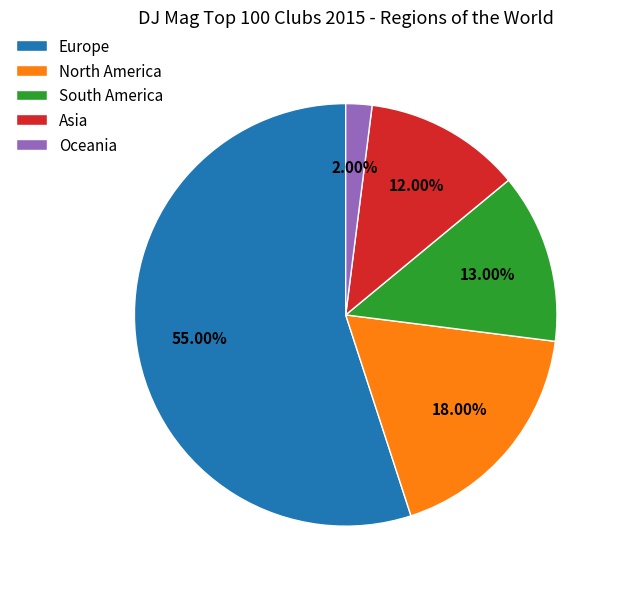

To the nearest percent, what portion does North America represent?

18%